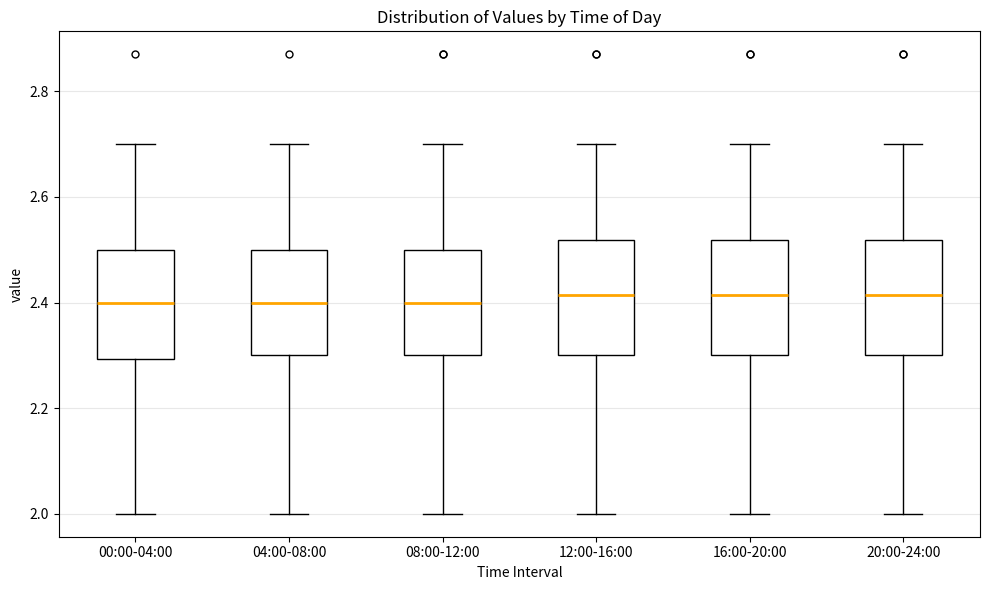

Reading left to right, transcribe this box plot: for each box, give where its median line is, the range the box spans, and where its two whiskers end, as read against the y-axis. The values are not printed on the chart, so give them approximately, as read against the axis.

00:00-04:00: median 2.40, box 2.30 to 2.50, whiskers 2.00 to 2.70
04:00-08:00: median 2.40, box 2.30 to 2.50, whiskers 2.00 to 2.70
08:00-12:00: median 2.40, box 2.30 to 2.50, whiskers 2.00 to 2.70
12:00-16:00: median 2.42, box 2.30 to 2.52, whiskers 2.00 to 2.70
16:00-20:00: median 2.42, box 2.30 to 2.52, whiskers 2.00 to 2.70
20:00-24:00: median 2.42, box 2.30 to 2.52, whiskers 2.00 to 2.70